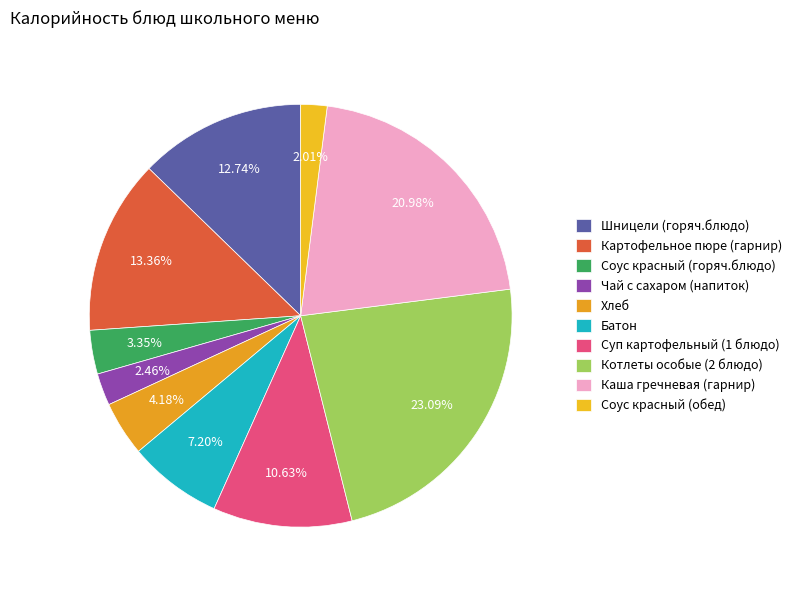

What is the smallest slice in the pie chart?

Соус красный (обед)